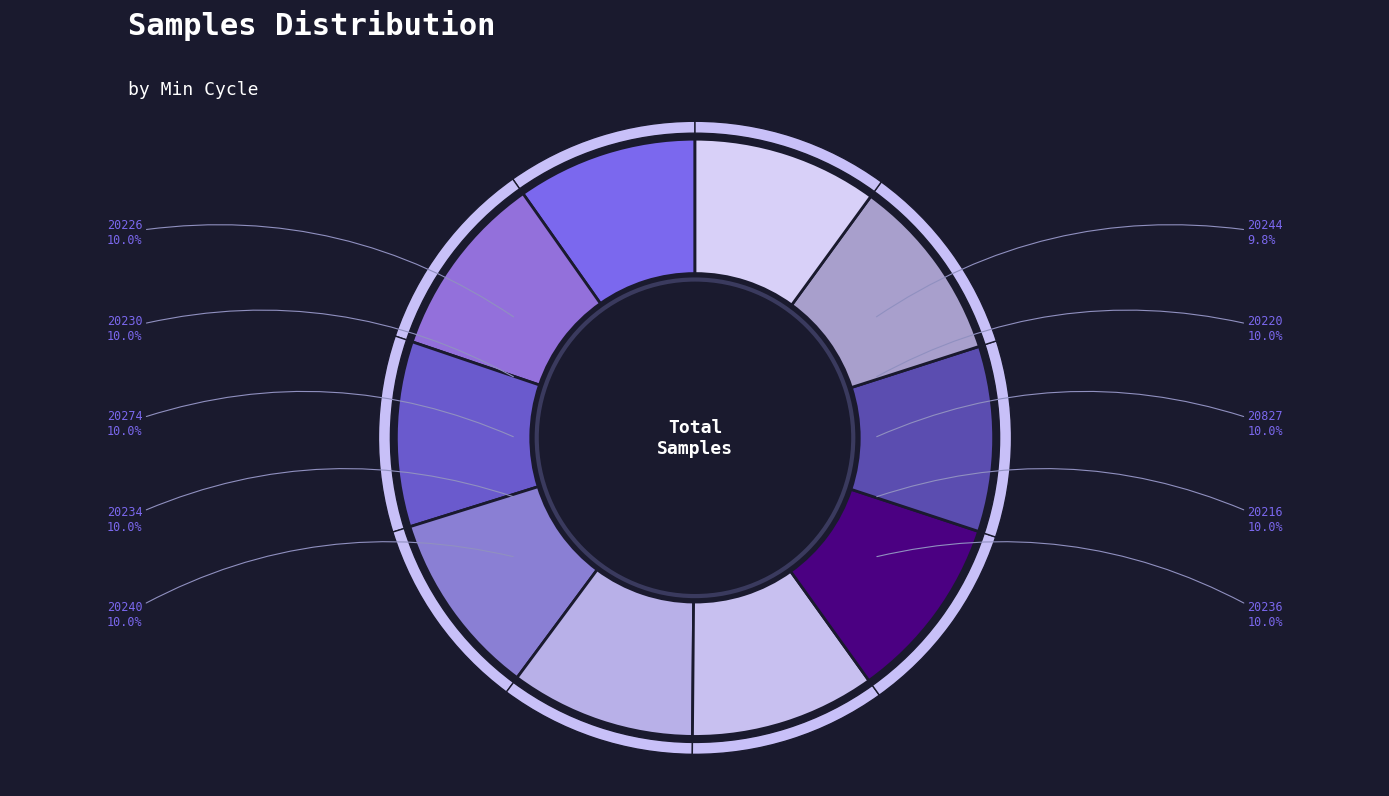

Combined, what portion of the pie is 20220 and 20236?

20.0%